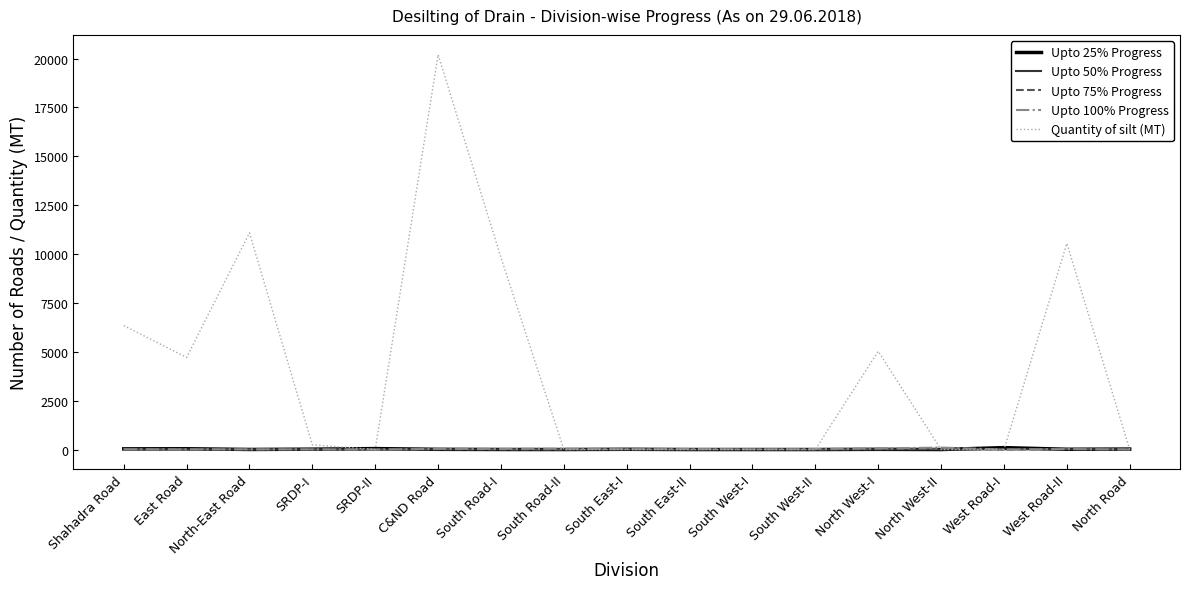

What is the maximum value shown in the chart?

20200